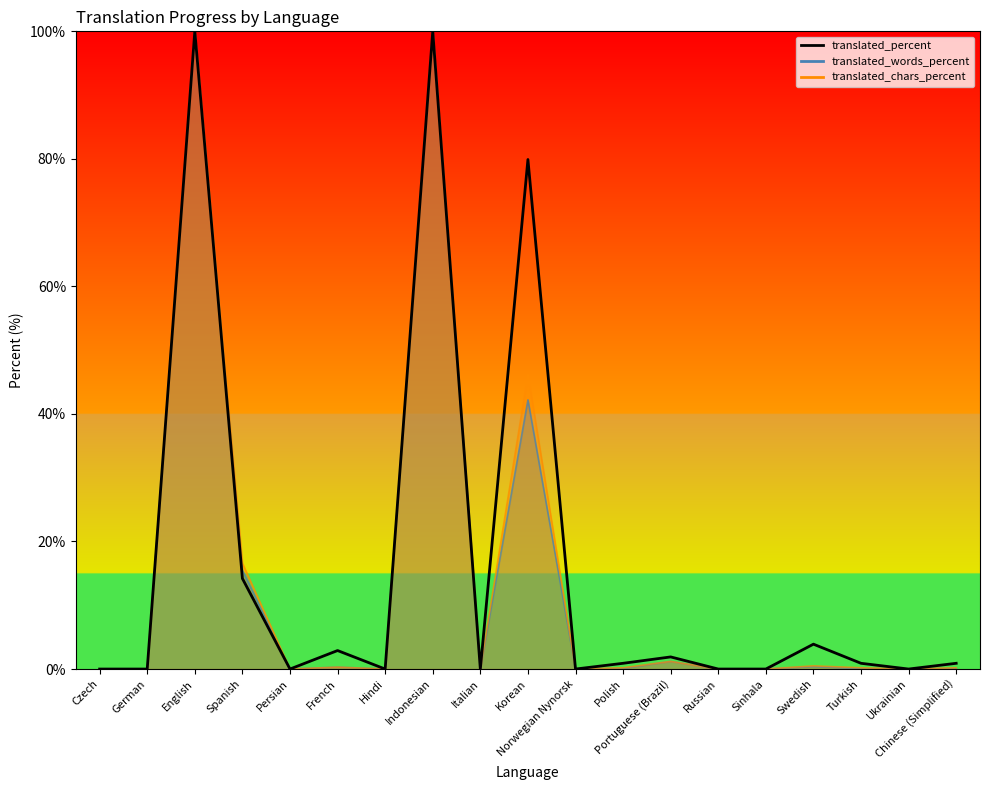

How many interior local valleys (lower than both neighbors) does the data have?

5